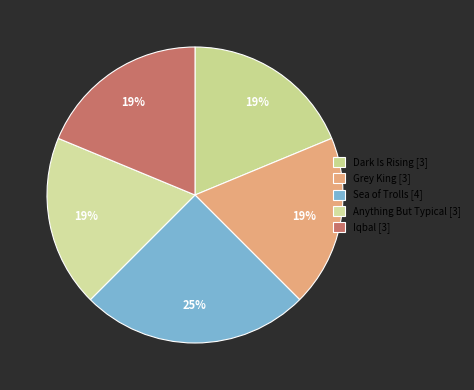

What is the total percentage of Dark Is Rising and Sea of Trolls?

43.8%